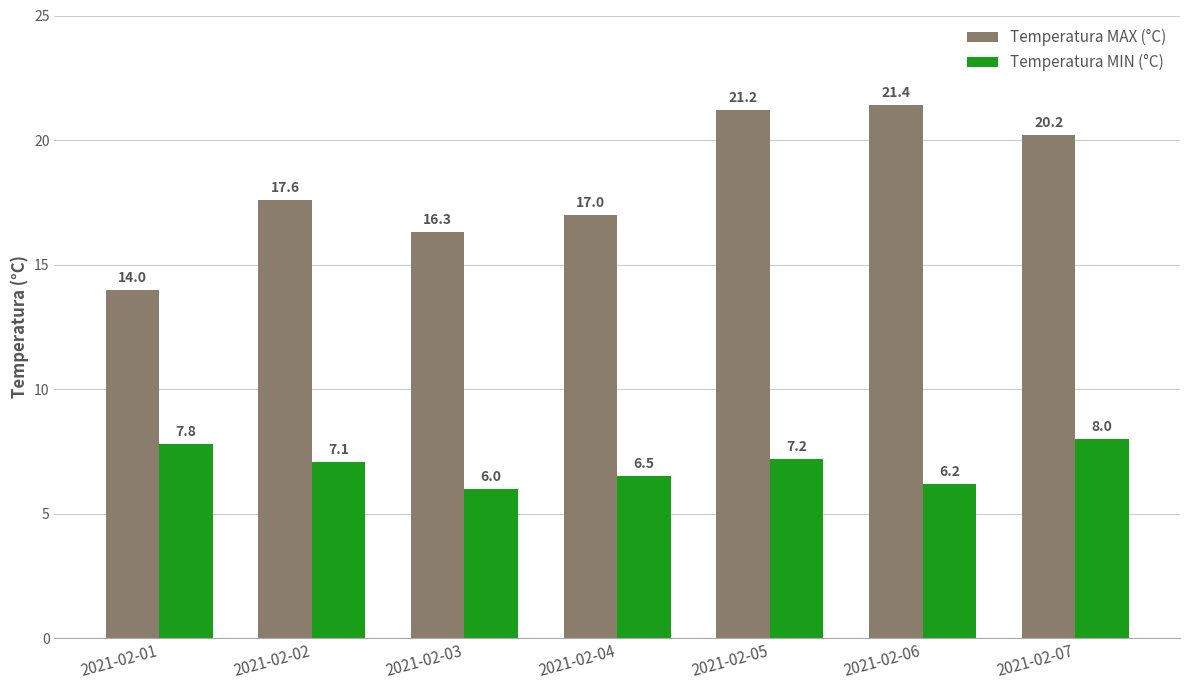

Rank the categories by Temperatura MAX (°C) value from lowest to highest.

2021-02-01, 2021-02-03, 2021-02-04, 2021-02-02, 2021-02-07, 2021-02-05, 2021-02-06